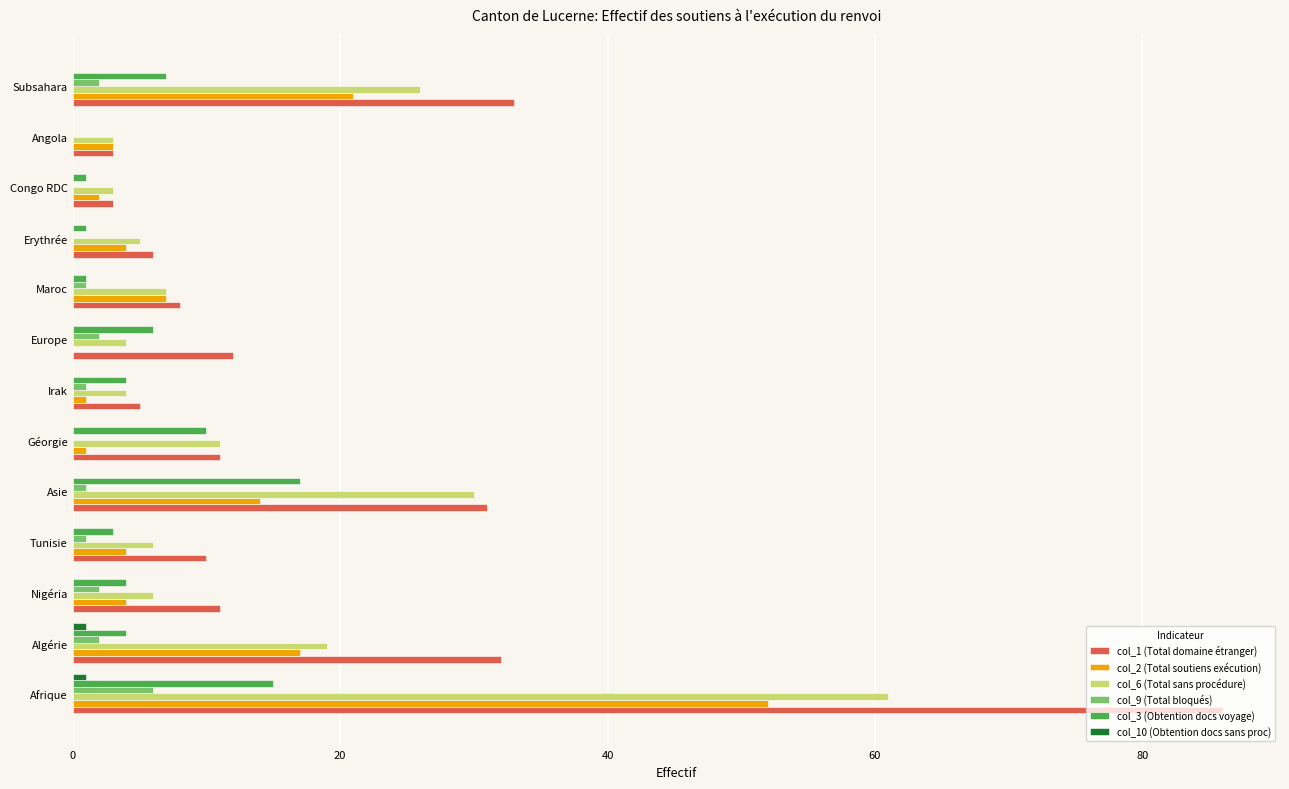

What is the sum of all col_9 (Total bloqués) values?

18